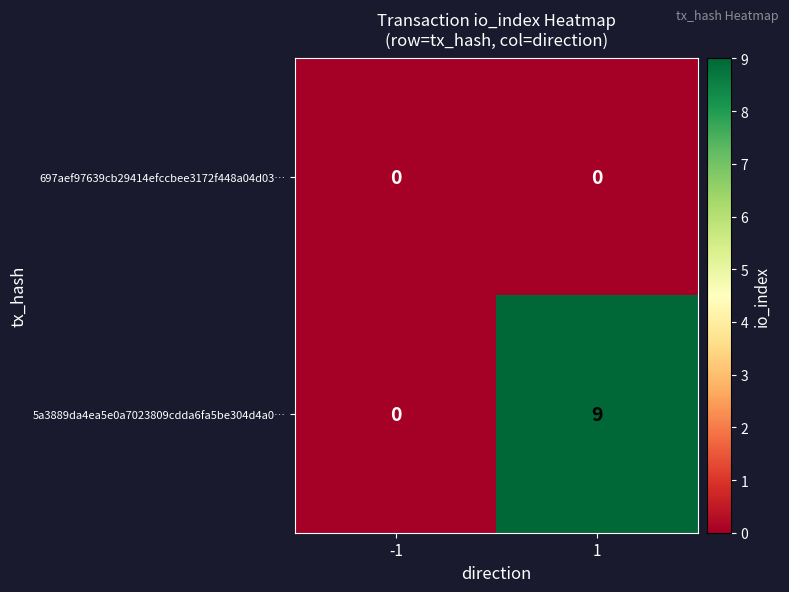

The value of 5a3889da4ea5e0a7023809cdda6fa5be304d4a0… at 1 is 3. True or false?

False